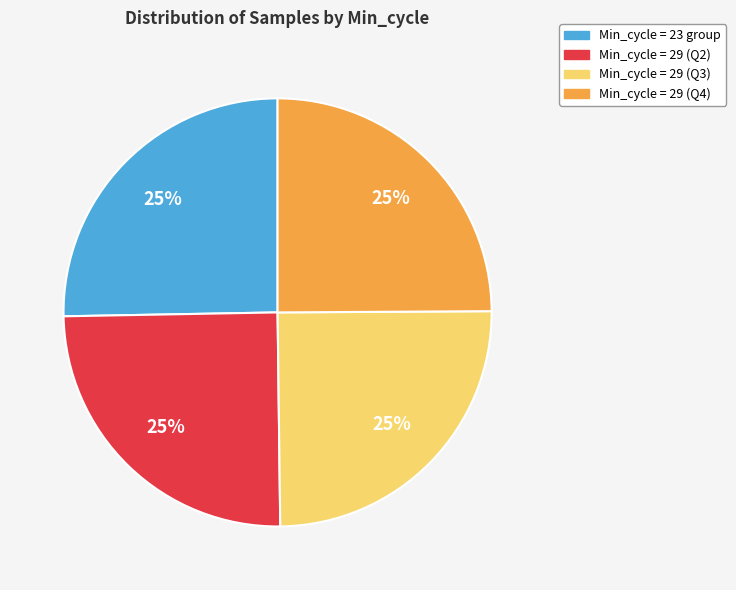

Is there any slice that represents more than half of the pie?

No